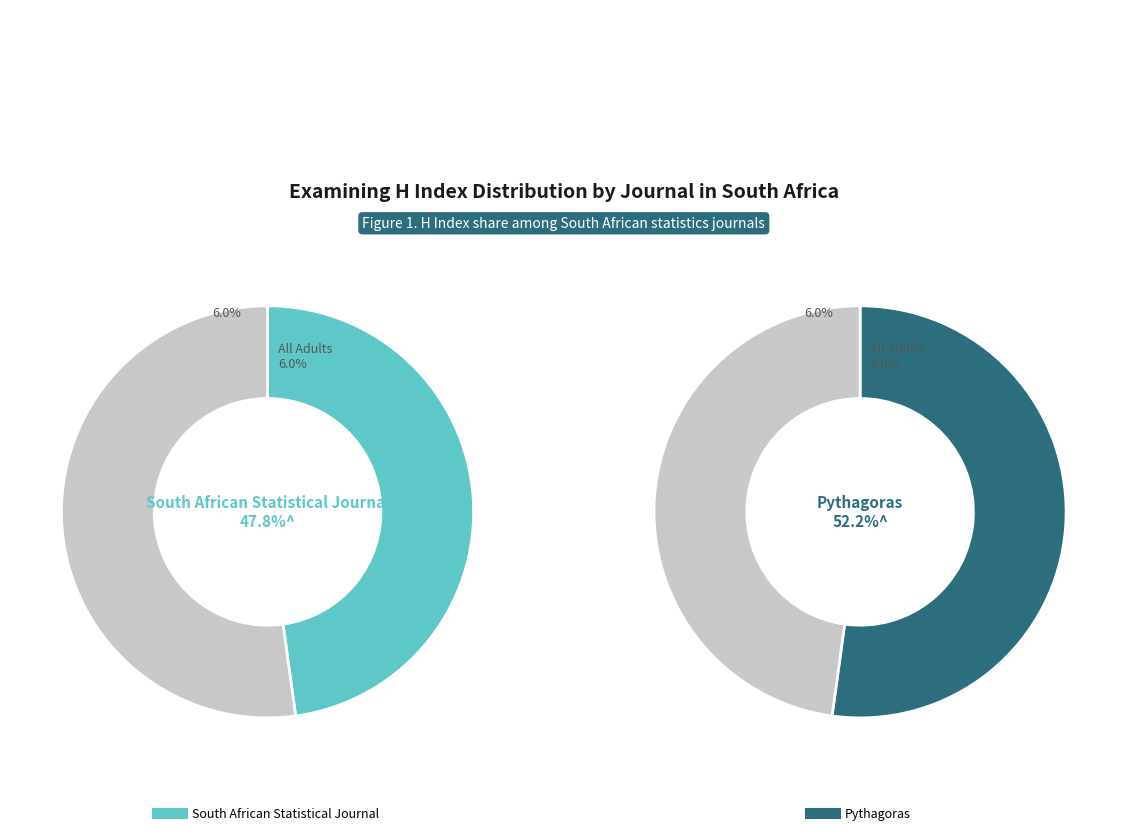

What percentage is the South African Statistical Journal slice, to the nearest percent?

48%